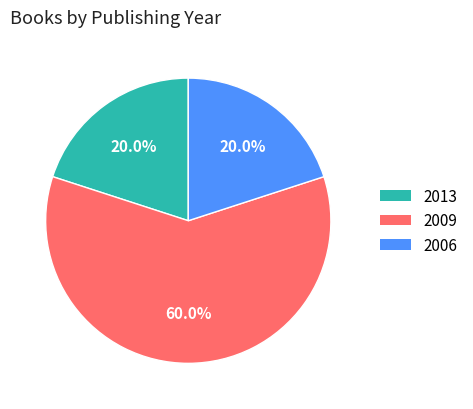

Is there any slice that represents more than half of the pie?

Yes